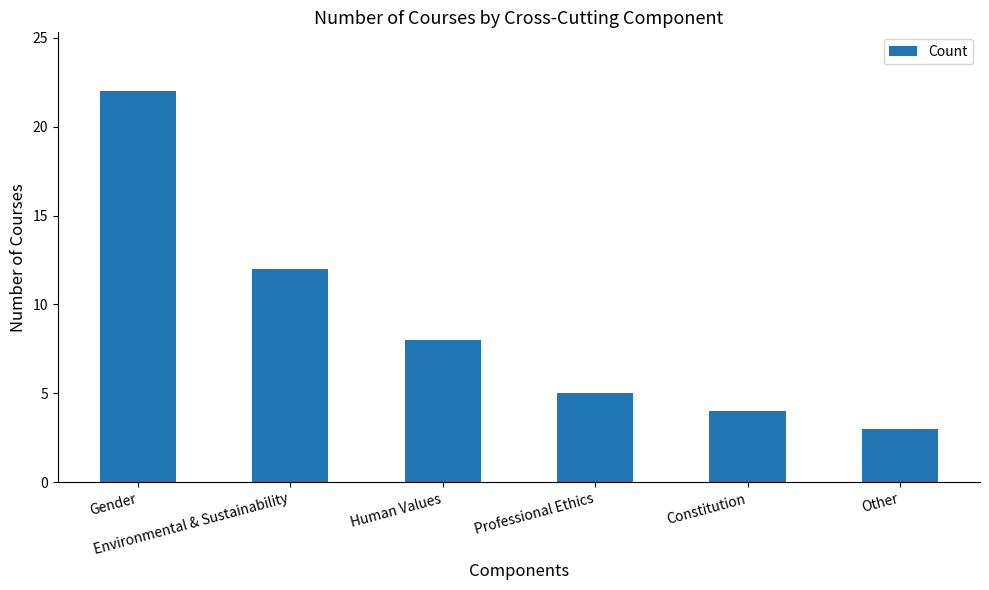

True or false: the data shows 8 at Professional Ethics.

False